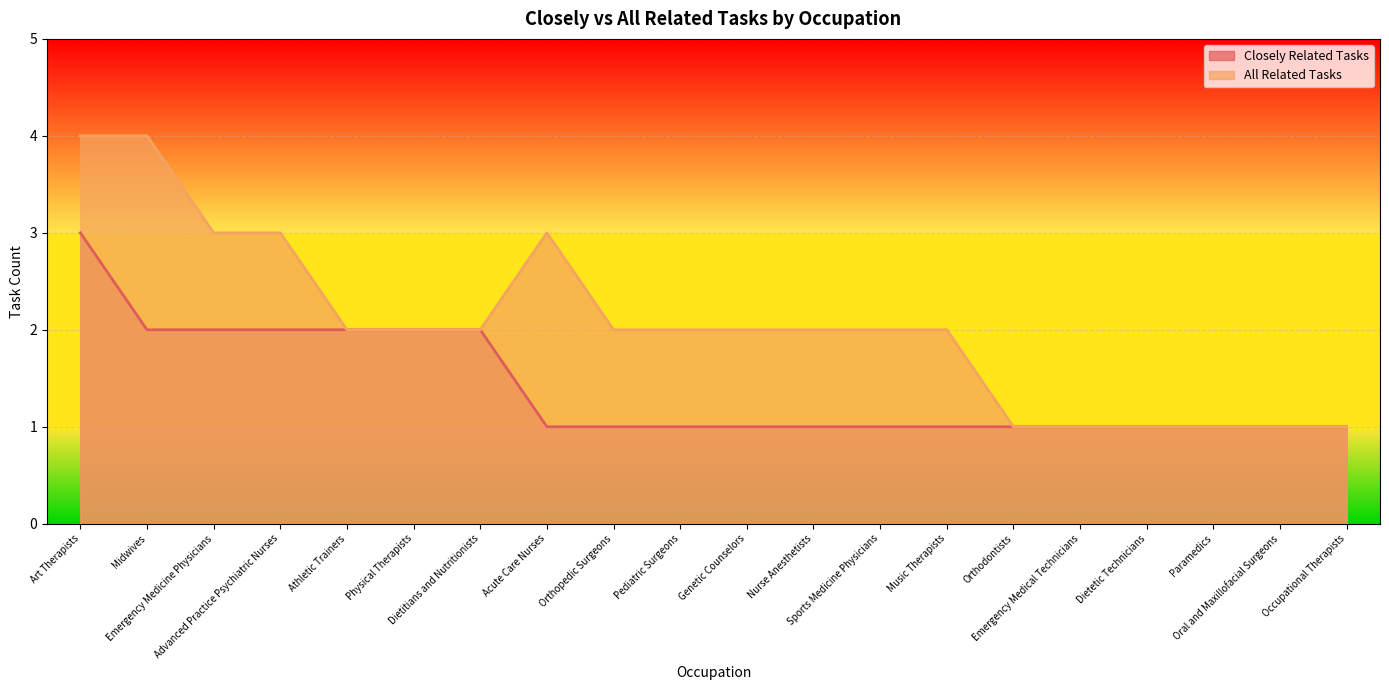

What is the smallest value displayed?

1